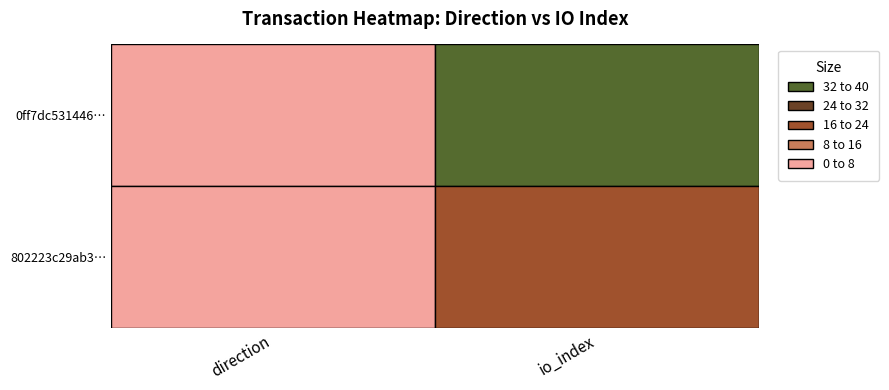

At 1, list the series in order from largest to smallest.

0ff7dc5314469b8cb4fb5eae7af426cc62d83da, 802223c29ab338f462f10b2ab268c9495e2a4fc